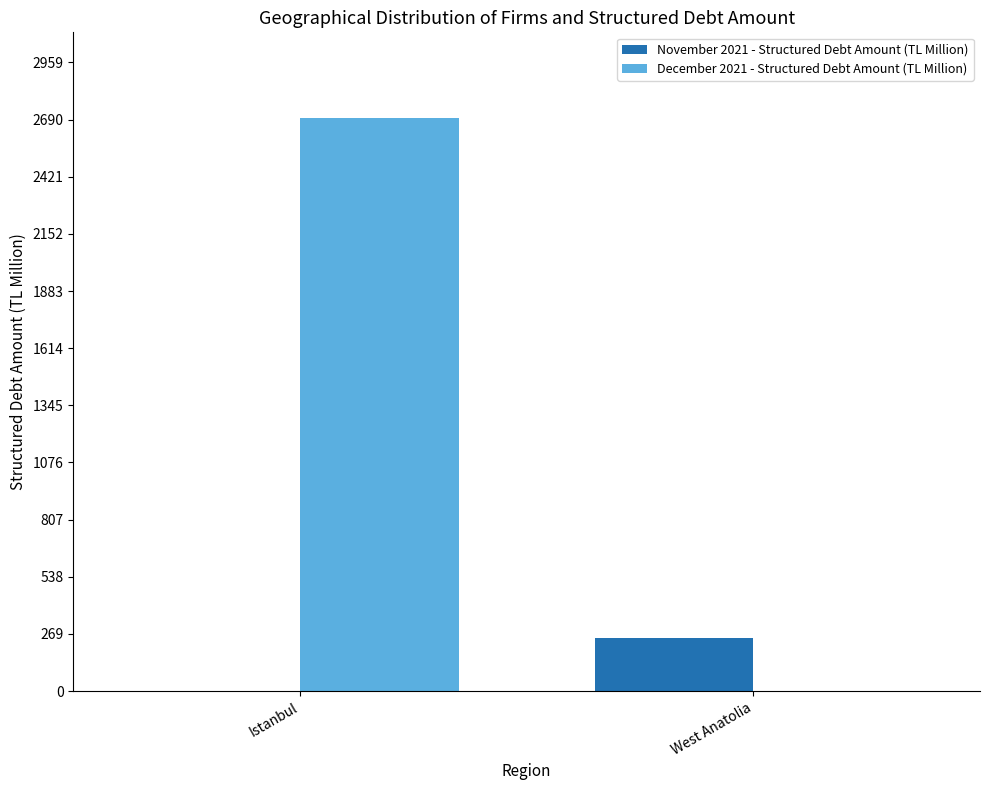

The December 2021 - Structured Debt Amount (TL Million) series shows -1533 at West Anatolia. True or false?

False